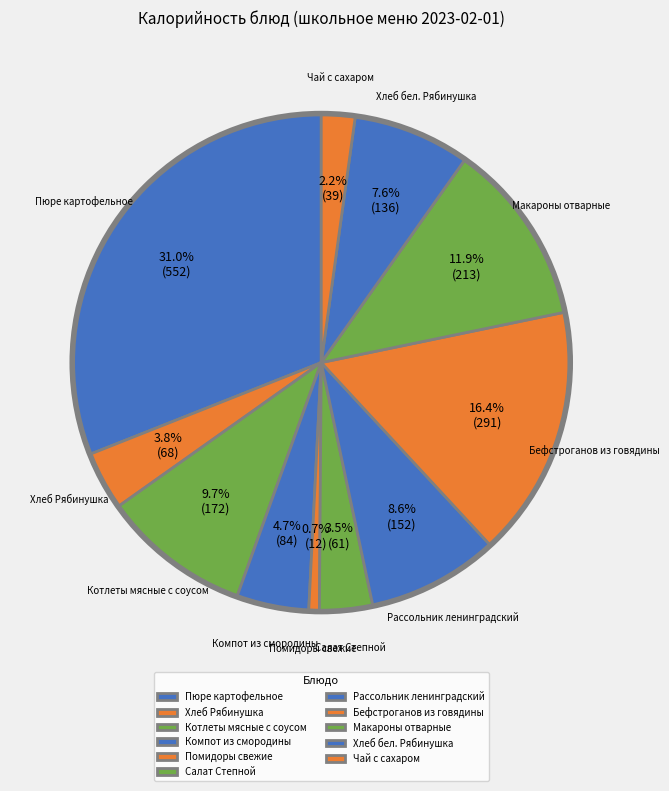

Is it true that Котлеты мясные с соусом is 10% of the pie?

True